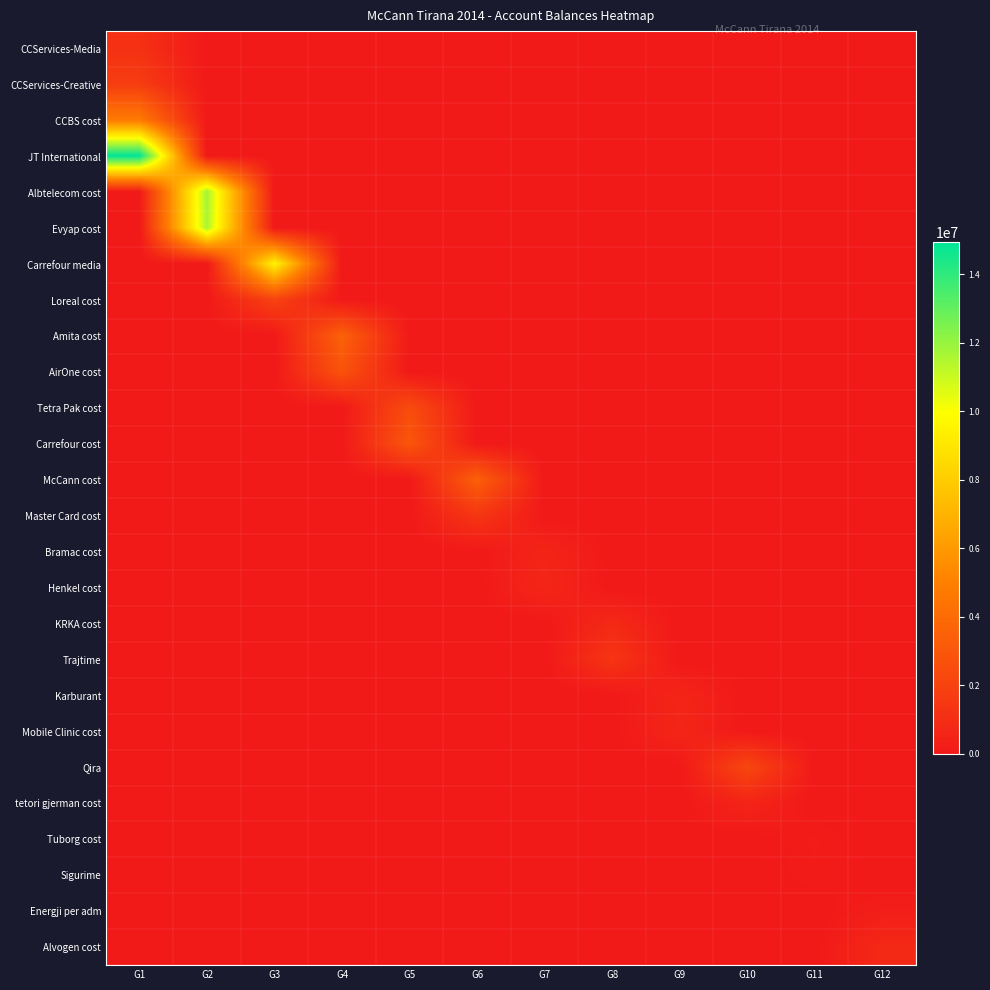

Reading left to right, transcribe all the data shown in this chart.

CCServices-Media: G1=1149043.7	G2=0.0	G3=0.0	G4=0.0	G5=0.0	G6=0.0	G7=0.0	G8=0.0	G9=0.0	G10=0.0	G11=0.0	G12=0.0
CCServices-Creative: G1=1735151.5	G2=0.0	G3=0.0	G4=0.0	G5=0.0	G6=0.0	G7=0.0	G8=0.0	G9=0.0	G10=0.0	G11=0.0	G12=0.0
CCBS cost: G1=4735066.9	G2=0.0	G3=0.0	G4=0.0	G5=0.0	G6=0.0	G7=0.0	G8=0.0	G9=0.0	G10=0.0	G11=0.0	G12=0.0
JT International: G1=14931158.8	G2=0.0	G3=0.0	G4=0.0	G5=0.0	G6=0.0	G7=0.0	G8=0.0	G9=0.0	G10=0.0	G11=0.0	G12=0.0
Albtelecom cost: G1=0.0	G2=11717876.6	G3=0.0	G4=0.0	G5=0.0	G6=0.0	G7=0.0	G8=0.0	G9=0.0	G10=0.0	G11=0.0	G12=0.0
Evyap cost: G1=0.0	G2=11574631.1	G3=0.0	G4=0.0	G5=0.0	G6=0.0	G7=0.0	G8=0.0	G9=0.0	G10=0.0	G11=0.0	G12=0.0
Carrefour media: G1=0.0	G2=0.0	G3=9536057.6	G4=0.0	G5=0.0	G6=0.0	G7=0.0	G8=0.0	G9=0.0	G10=0.0	G11=0.0	G12=0.0
Loreal cost: G1=0.0	G2=0.0	G3=2010362.2	G4=0.0	G5=0.0	G6=0.0	G7=0.0	G8=0.0	G9=0.0	G10=0.0	G11=0.0	G12=0.0
Amita cost: G1=0.0	G2=0.0	G3=0.0	G4=3541660.7	G5=0.0	G6=0.0	G7=0.0	G8=0.0	G9=0.0	G10=0.0	G11=0.0	G12=0.0
AirOne cost: G1=0.0	G2=0.0	G3=0.0	G4=2830643.3	G5=0.0	G6=0.0	G7=0.0	G8=0.0	G9=0.0	G10=0.0	G11=0.0	G12=0.0
Tetra Pak cost: G1=0.0	G2=0.0	G3=0.0	G4=0.0	G5=2483496.3	G6=0.0	G7=0.0	G8=0.0	G9=0.0	G10=0.0	G11=0.0	G12=0.0
Carrefour cost: G1=0.0	G2=0.0	G3=0.0	G4=0.0	G5=2980057.7	G6=0.0	G7=0.0	G8=0.0	G9=0.0	G10=0.0	G11=0.0	G12=0.0
McCann cost: G1=0.0	G2=0.0	G3=0.0	G4=0.0	G5=0.0	G6=3465988.5	G7=0.0	G8=0.0	G9=0.0	G10=0.0	G11=0.0	G12=0.0
Master Card cost: G1=0.0	G2=0.0	G3=0.0	G4=0.0	G5=0.0	G6=1434003.2	G7=0.0	G8=0.0	G9=0.0	G10=0.0	G11=0.0	G12=0.0
Bramac cost: G1=0.0	G2=0.0	G3=0.0	G4=0.0	G5=0.0	G6=0.0	G7=567460.5	G8=0.0	G9=0.0	G10=0.0	G11=0.0	G12=0.0
Henkel cost: G1=0.0	G2=0.0	G3=0.0	G4=0.0	G5=0.0	G6=0.0	G7=666085.5	G8=0.0	G9=0.0	G10=0.0	G11=0.0	G12=0.0
KRKA cost: G1=0.0	G2=0.0	G3=0.0	G4=0.0	G5=0.0	G6=0.0	G7=0.0	G8=779642.1	G9=0.0	G10=0.0	G11=0.0	G12=0.0
Trajtime: G1=0.0	G2=0.0	G3=0.0	G4=0.0	G5=0.0	G6=0.0	G7=0.0	G8=1366068.5	G9=0.0	G10=0.0	G11=0.0	G12=0.0
Karburant: G1=0.0	G2=0.0	G3=0.0	G4=0.0	G5=0.0	G6=0.0	G7=0.0	G8=0.0	G9=588118.9	G10=0.0	G11=0.0	G12=0.0
Mobile Clinic cost: G1=0.0	G2=0.0	G3=0.0	G4=0.0	G5=0.0	G6=0.0	G7=0.0	G8=0.0	G9=627004.2	G10=0.0	G11=0.0	G12=0.0
Qira: G1=0.0	G2=0.0	G3=0.0	G4=0.0	G5=0.0	G6=0.0	G7=0.0	G8=0.0	G9=0.0	G10=2237506.0	G11=0.0	G12=0.0
tetori gjerman cost: G1=0.0	G2=0.0	G3=0.0	G4=0.0	G5=0.0	G6=0.0	G7=0.0	G8=0.0	G9=0.0	G10=543393.9	G11=0.0	G12=0.0
Tuborg cost: G1=0.0	G2=0.0	G3=0.0	G4=0.0	G5=0.0	G6=0.0	G7=0.0	G8=0.0	G9=0.0	G10=0.0	G11=163090.0	G12=0.0
Sigurime: G1=0.0	G2=0.0	G3=0.0	G4=0.0	G5=0.0	G6=0.0	G7=0.0	G8=0.0	G9=0.0	G10=0.0	G11=136637.0	G12=0.0
Energji per adm: G1=0.0	G2=0.0	G3=0.0	G4=0.0	G5=0.0	G6=0.0	G7=0.0	G8=0.0	G9=0.0	G10=0.0	G11=0.0	G12=250227.1
Alvogen cost: G1=0.0	G2=0.0	G3=0.0	G4=0.0	G5=0.0	G6=0.0	G7=0.0	G8=0.0	G9=0.0	G10=0.0	G11=0.0	G12=769080.9